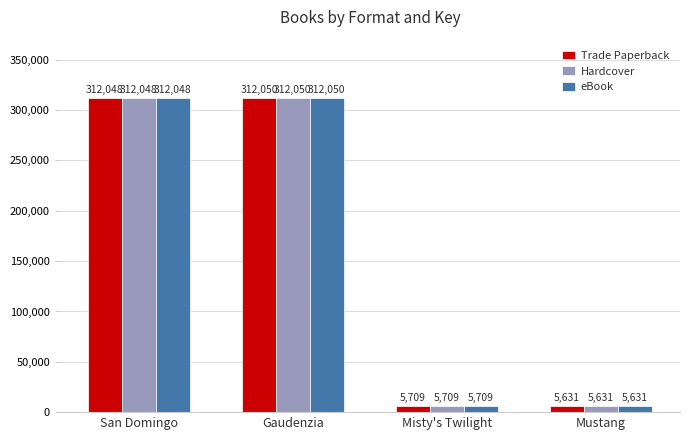

Are the bars grouped side by side (vs. stacked)?

Yes